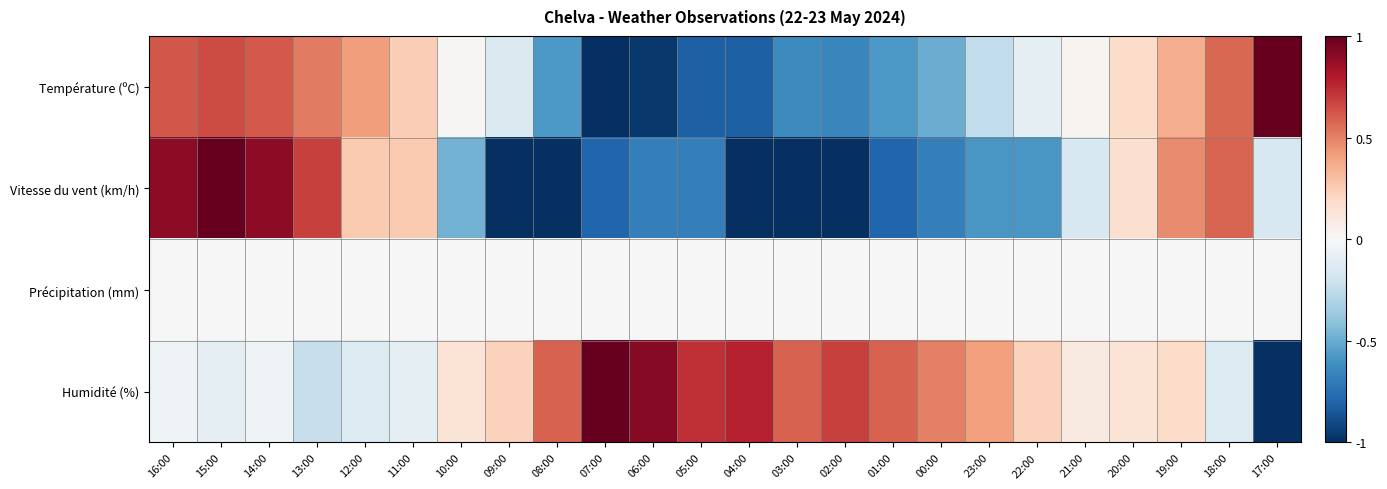

Reading left to right, extract all data points from this chart.

Température (ºC): 16:00=0.6	15:00=0.6	14:00=0.6	13:00=0.5	12:00=0.4	11:00=0.2	10:00=0.0	09:00=-0.1	08:00=-0.6	07:00=-1.0	06:00=-1.0	05:00=-0.8	04:00=-0.8	03:00=-0.6	02:00=-0.6	01:00=-0.6	00:00=-0.5	23:00=-0.2	22:00=-0.1	21:00=0.0	20:00=0.2	19:00=0.4	18:00=0.6	17:00=1.0
Vitesse du vent (km/h): 16:00=0.9	15:00=1.0	14:00=0.9	13:00=0.7	12:00=0.3	11:00=0.3	10:00=-0.5	09:00=-1.0	08:00=-1.0	07:00=-0.8	06:00=-0.7	05:00=-0.7	04:00=-1.0	03:00=-1.0	02:00=-1.0	01:00=-0.8	00:00=-0.7	23:00=-0.6	22:00=-0.6	21:00=-0.2	20:00=0.2	19:00=0.5	18:00=0.6	17:00=-0.2
Précipitation (mm): 16:00=0.0	15:00=0.0	14:00=0.0	13:00=0.0	12:00=0.0	11:00=0.0	10:00=0.0	09:00=0.0	08:00=0.0	07:00=0.0	06:00=0.0	05:00=0.0	04:00=0.0	03:00=0.0	02:00=0.0	01:00=0.0	00:00=0.0	23:00=0.0	22:00=0.0	21:00=0.0	20:00=0.0	19:00=0.0	18:00=0.0	17:00=0.0
Humidité (%): 16:00=-0.0	15:00=-0.1	14:00=-0.0	13:00=-0.2	12:00=-0.1	11:00=-0.1	10:00=0.1	09:00=0.2	08:00=0.6	07:00=1.0	06:00=0.9	05:00=0.7	04:00=0.8	03:00=0.6	02:00=0.7	01:00=0.6	00:00=0.5	23:00=0.4	22:00=0.2	21:00=0.1	20:00=0.1	19:00=0.2	18:00=-0.1	17:00=-1.0